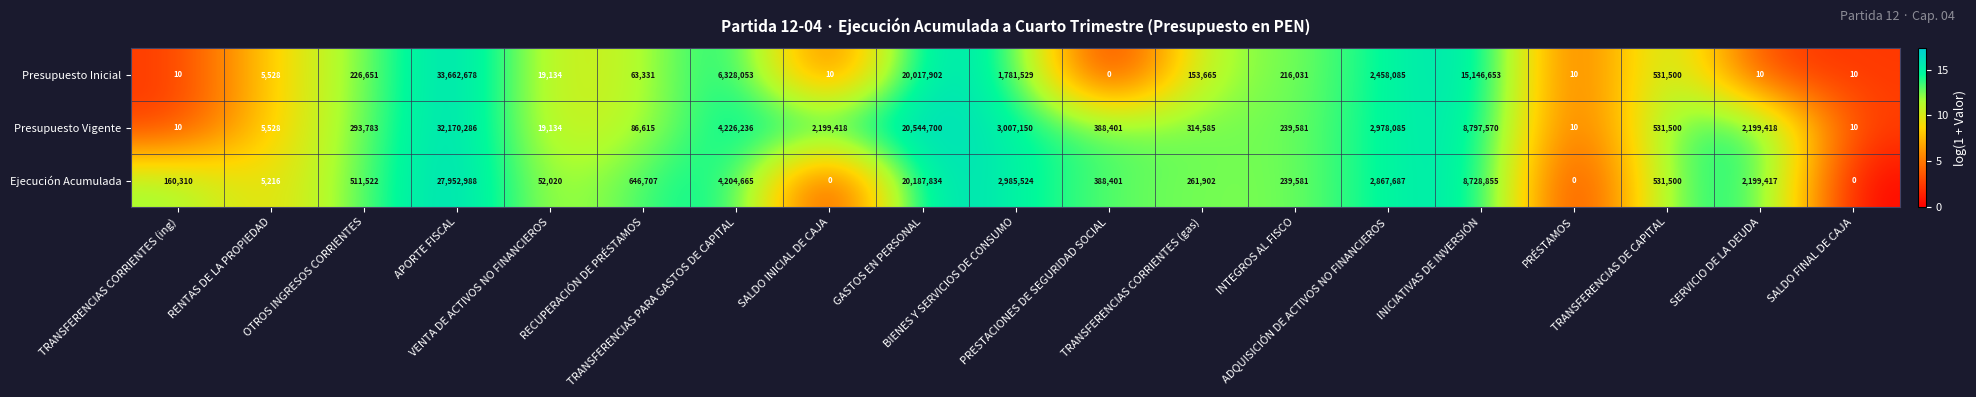

Rank the series by their maximum value, from lowest to highest.

Ejecución Acumulada, Presupuesto Vigente, Presupuesto Inicial